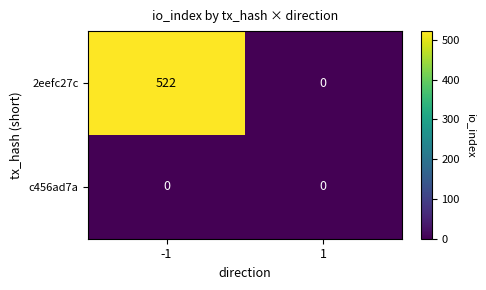

Reading left to right, transcribe all the data shown in this chart.

2eefc27c: 522	0
c456ad7a: 0	0